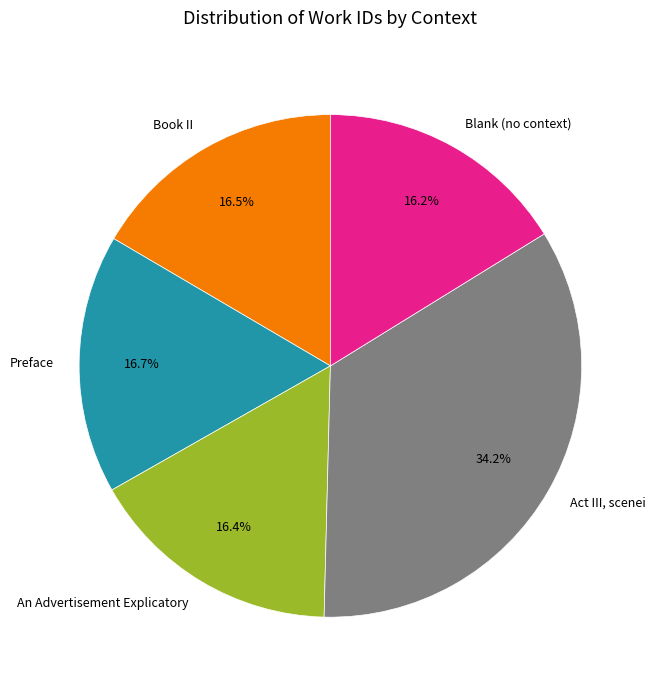

To the nearest percent, what percentage of the pie is Preface?

17%